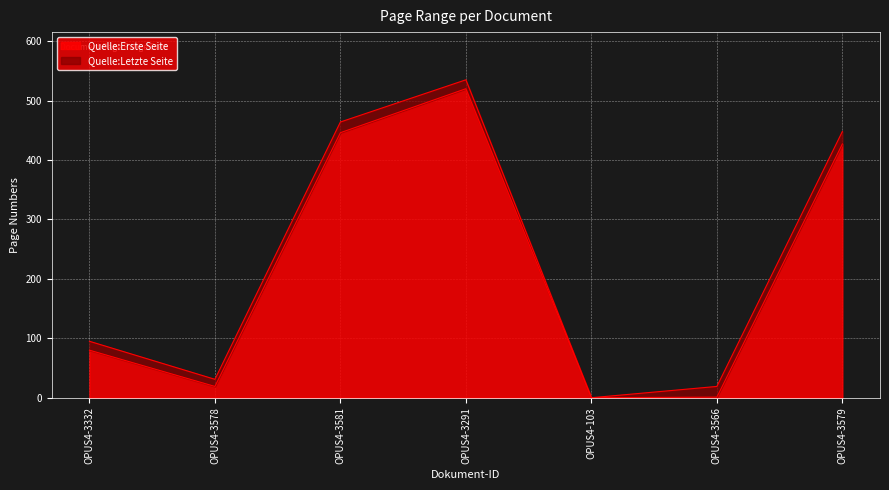

What are all the series names shown in the legend?

Quelle:Erste Seite, Quelle:Letzte Seite